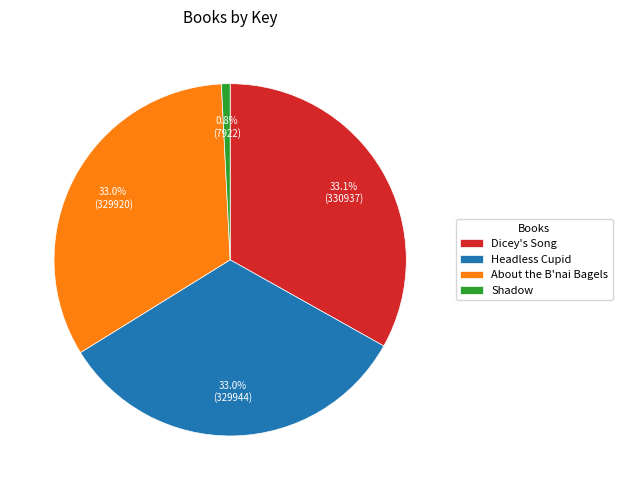

Is it true that About the B'nai Bagels is 33% of the pie?

True